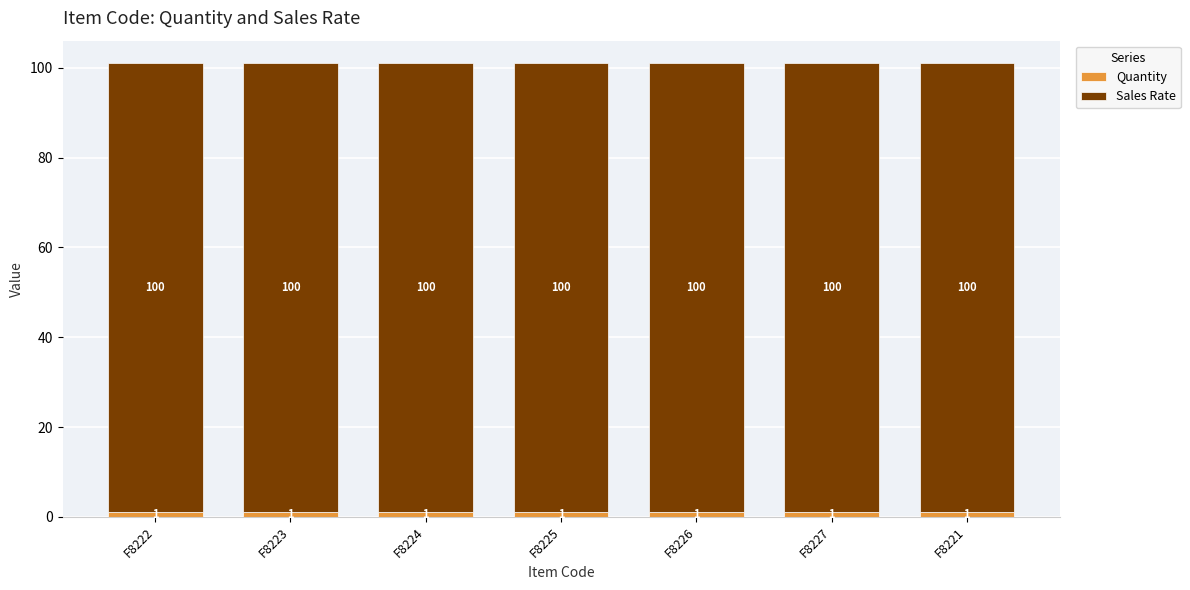

What is the total value across all series at F8224?

101